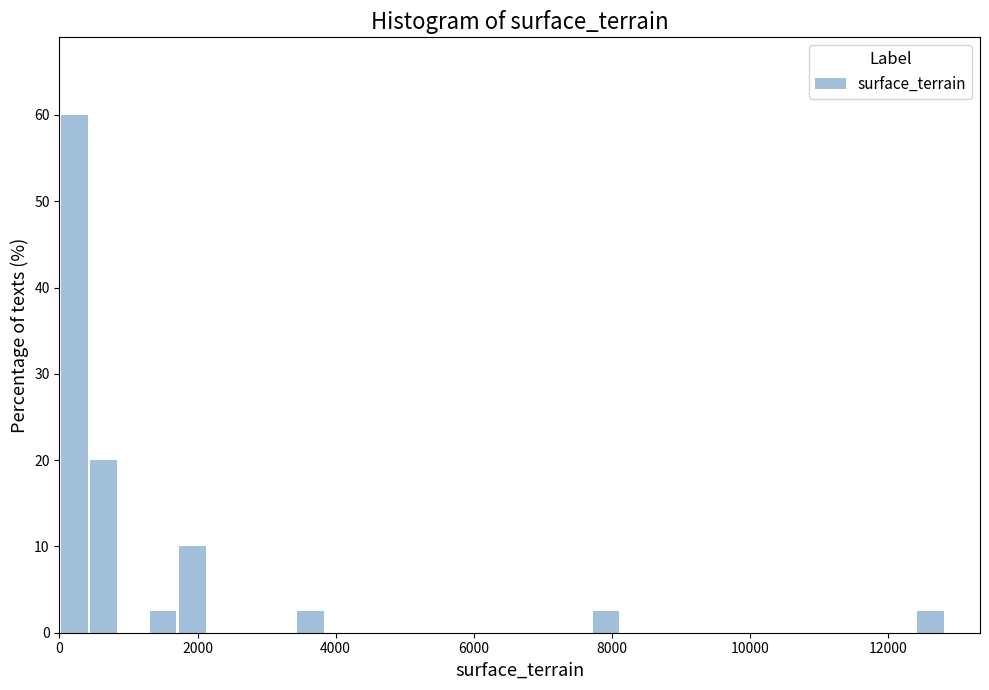

Around what value on the x-axis is the tallest bar? Give the approximate position of its centre, as read against the axis.

200